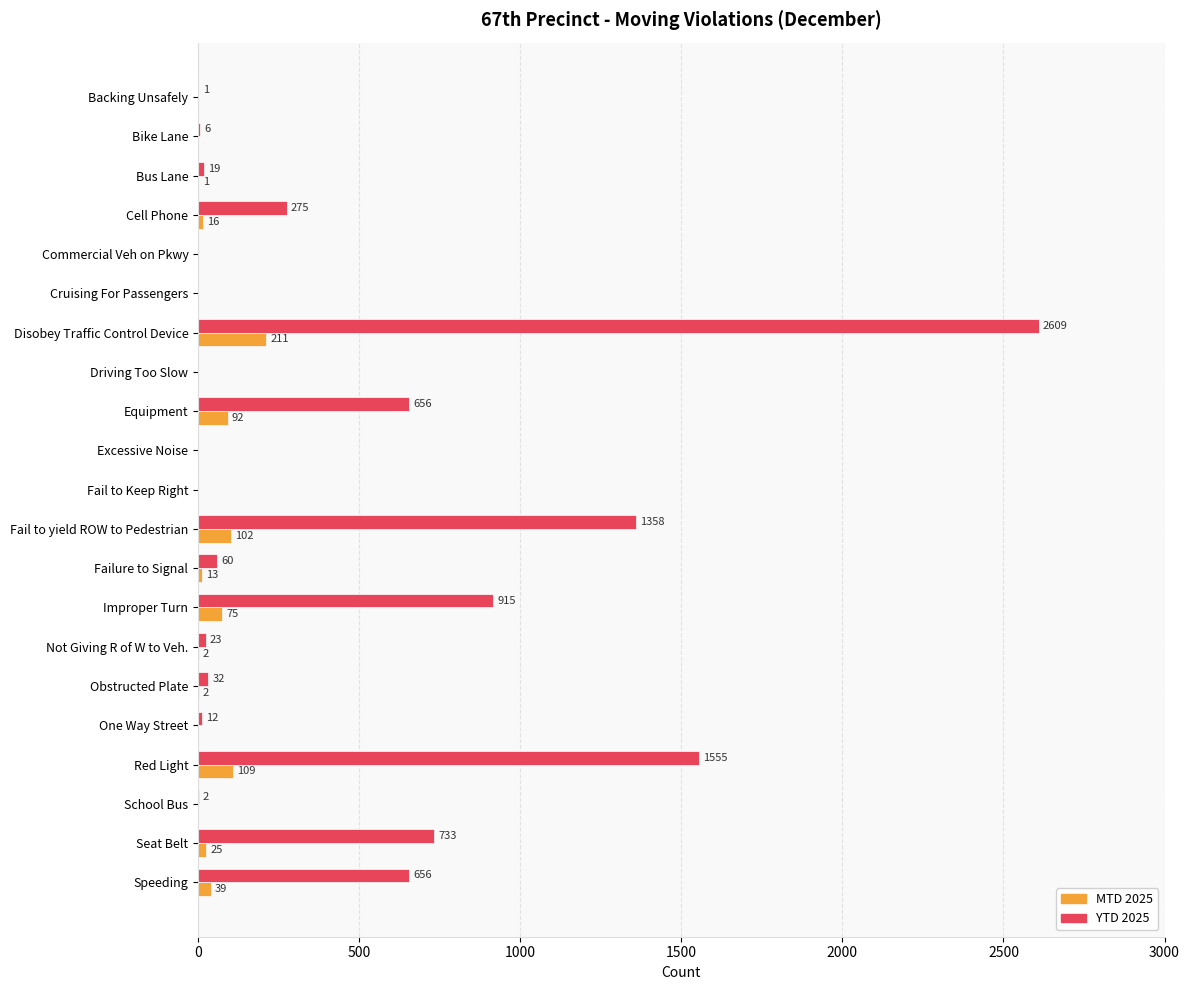

At which label is YTD 2025 closest to 1304?

Fail to yield ROW to Pedestrian